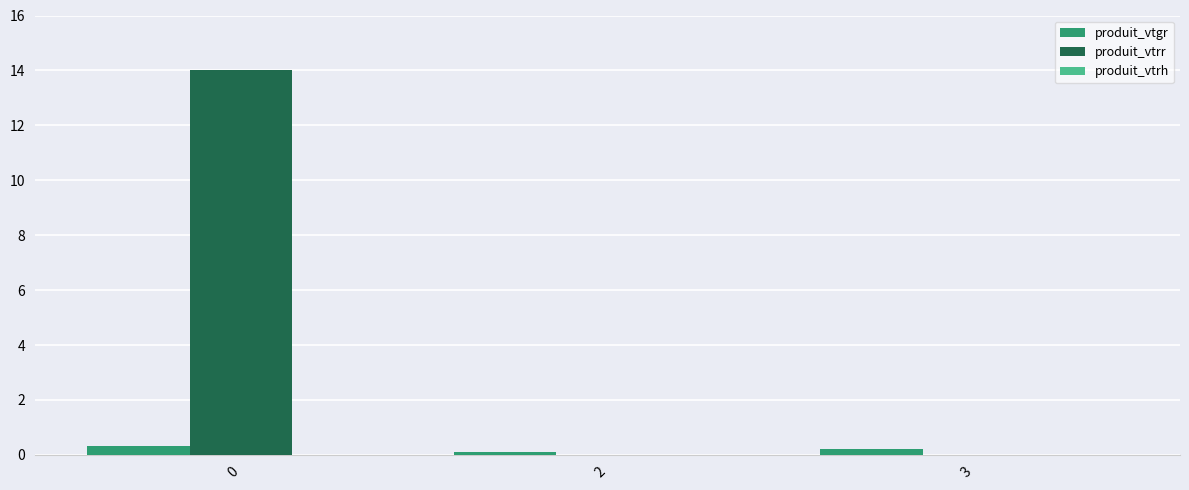

True or false: produit_vtgr has a value of 0.2 at 3.

True